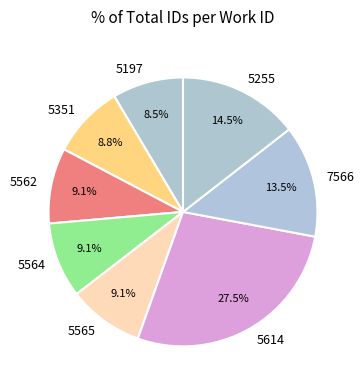

To the nearest percent, what is the difference between the 5614 and 5255 slice percentages?

13%